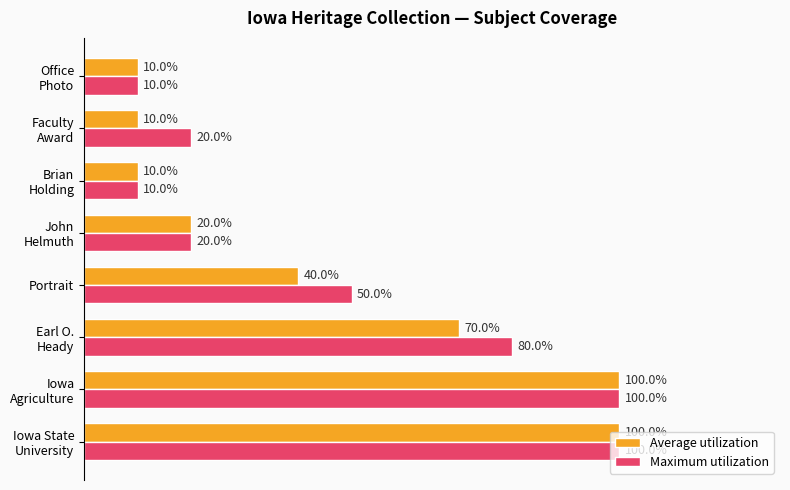

Which series has the largest total across all categories?

Maximum utilization